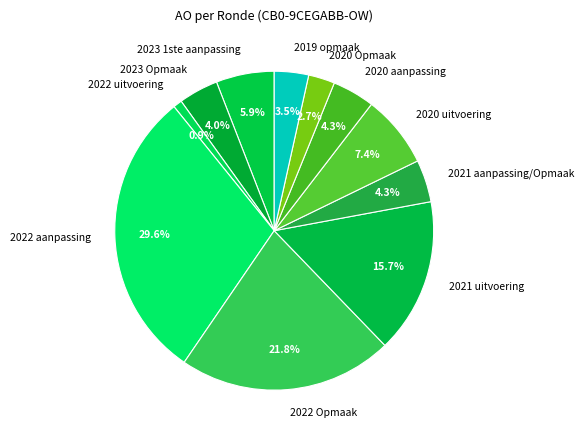

To the nearest percent, what is the combined percentage of 2021 uitvoering and 2019 opmaak?

19%